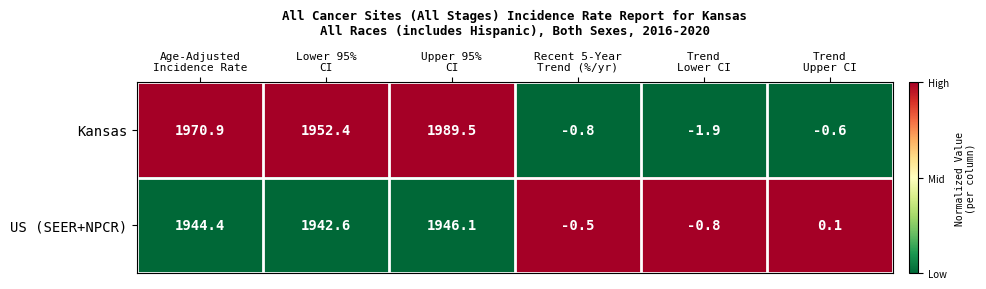

What is the average value of the US (SEER+NPCR) series?

972.0